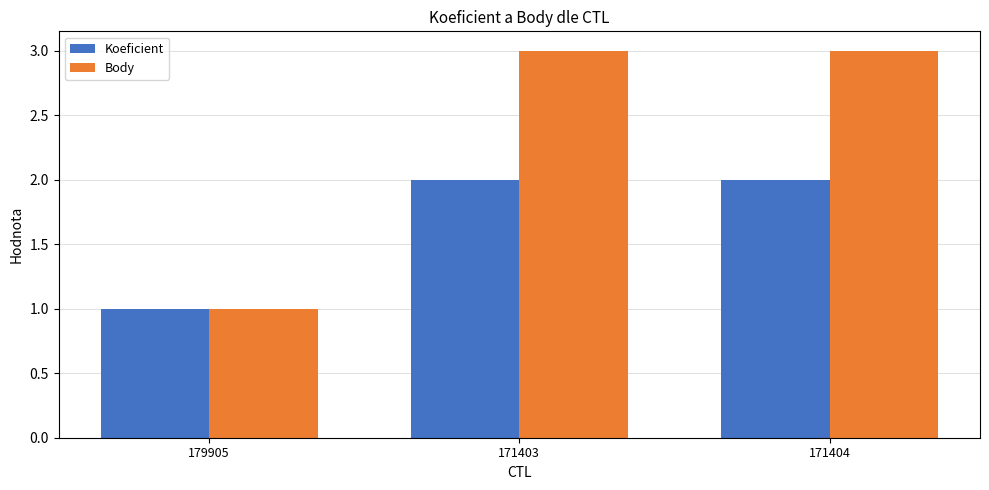

Is it true that Koeficient equals 3 at 171403?

False